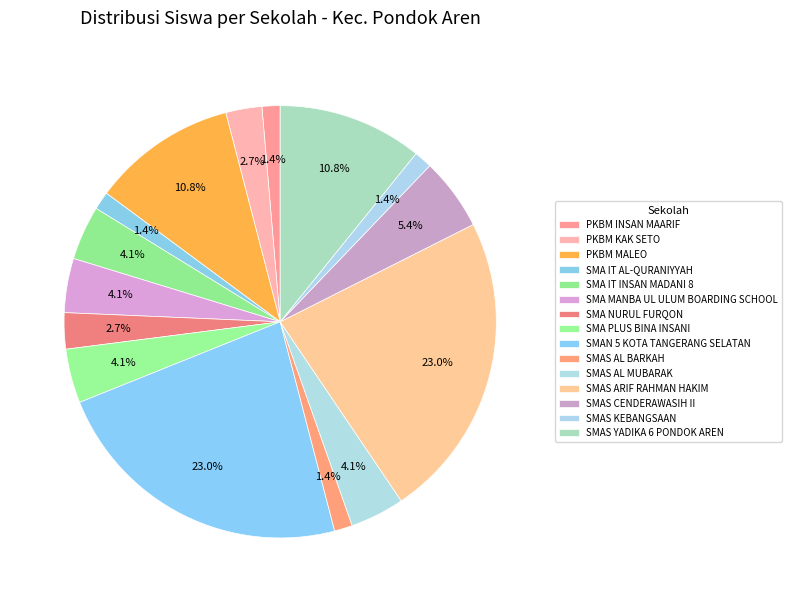

Does SMAS AL BARKAH account for over 50% of the chart?

No